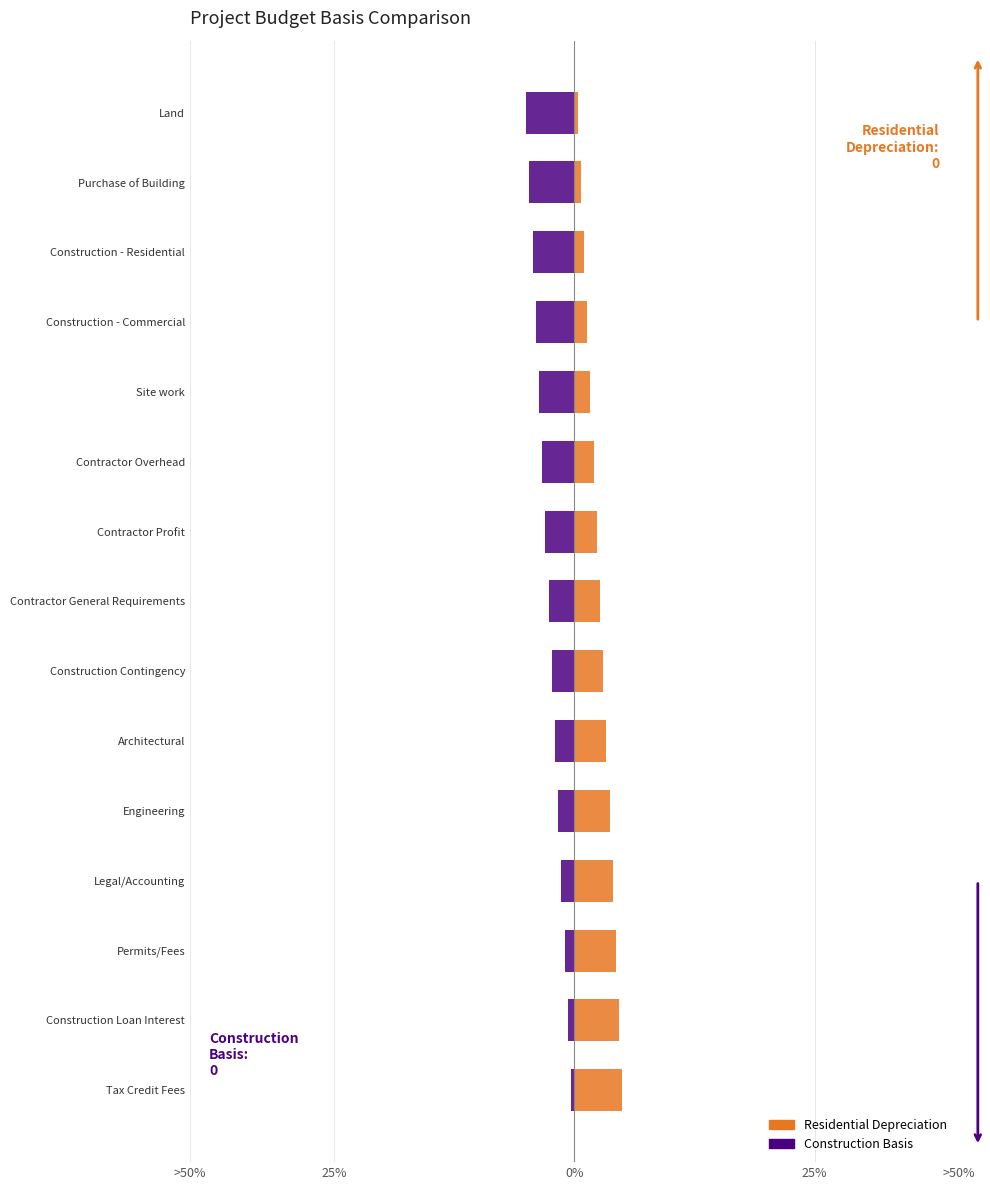

What is the difference between the maximum and second lowest values in the Residential Depreciation series?

4.3